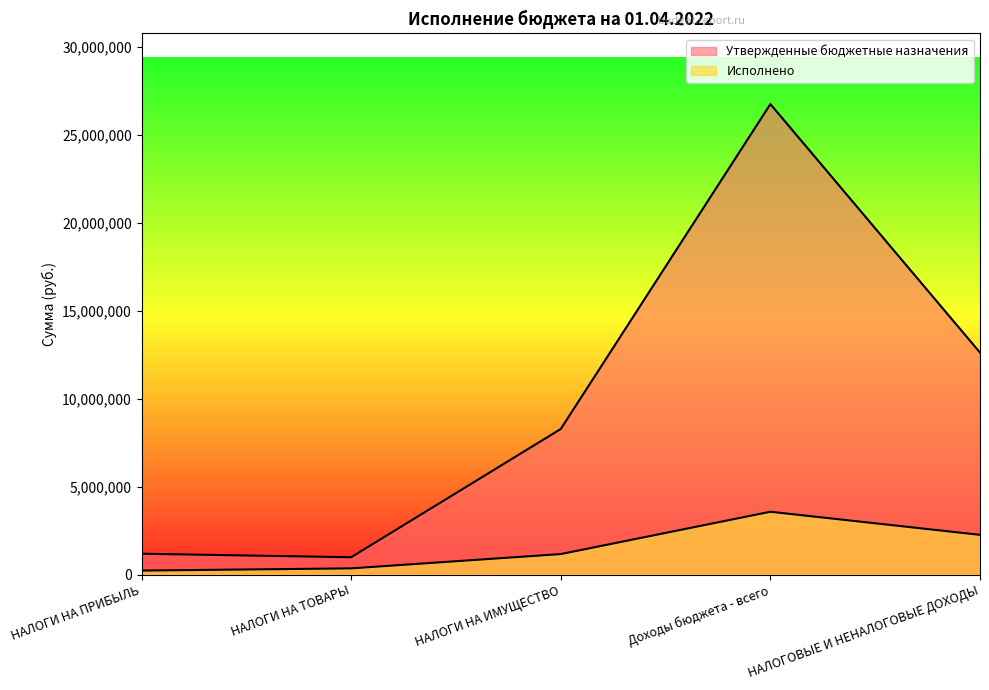

Which series has the widest spread of values?

Утвержденные бюджетные назначения